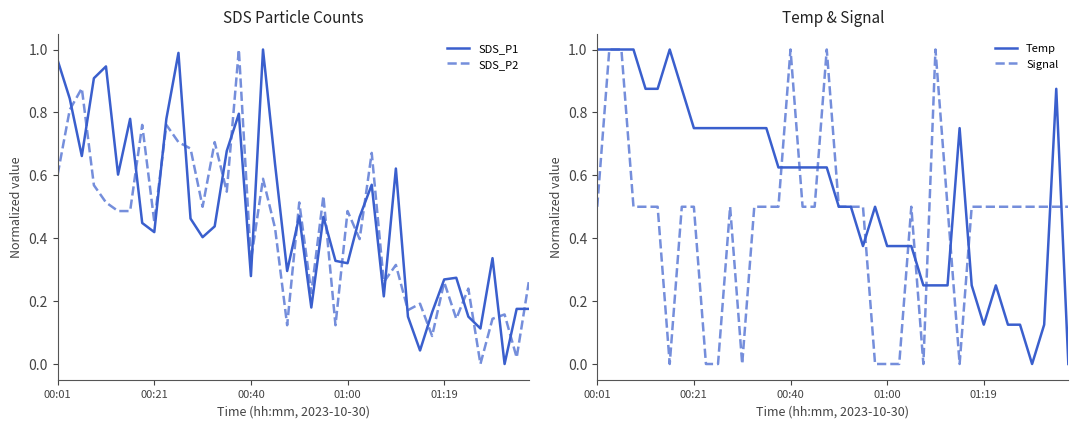

Reading left to right, transcribe all the data shown in this chart.

SDS_P1: 1.0	0.8	0.7	0.9	0.9	0.6	0.8	0.4	0.4	0.8	1.0	0.5	0.4	0.4	0.7	0.8	0.3	1.0	0.6	0.3	0.5	0.2	0.5	0.3	0.3	0.5	0.6	0.2	0.6	0.2	0.0	0.2	0.3	0.3	0.2	0.1	0.3	0.0	0.2	0.2
SDS_P2: 0.6	0.8	0.9	0.6	0.5	0.5	0.5	0.8	0.5	0.8	0.7	0.7	0.5	0.7	0.5	1.0	0.3	0.6	0.4	0.1	0.5	0.2	0.5	0.1	0.5	0.4	0.7	0.3	0.3	0.2	0.2	0.1	0.3	0.1	0.2	0.0	0.1	0.2	0.0	0.3
Temp: 1.0	1.0	1.0	1.0	0.9	0.9	1.0	0.9	0.7	0.7	0.7	0.7	0.7	0.7	0.7	0.6	0.6	0.6	0.6	0.6	0.5	0.5	0.4	0.5	0.4	0.4	0.4	0.2	0.2	0.2	0.7	0.2	0.1	0.2	0.1	0.1	0.0	0.1	0.9	0.0
Signal: 0.5	1.0	1.0	0.5	0.5	0.5	0.0	0.5	0.5	0.0	0.0	0.5	0.0	0.5	0.5	0.5	1.0	0.5	0.5	1.0	0.5	0.5	0.5	0.0	0.0	0.0	0.5	0.0	1.0	0.5	0.0	0.5	0.5	0.5	0.5	0.5	0.5	0.5	0.5	0.5